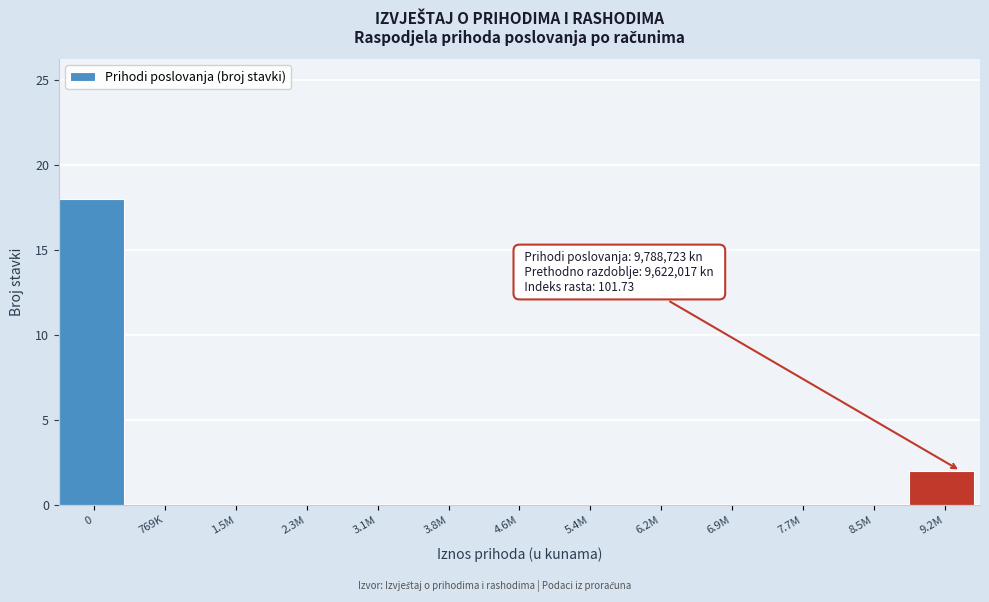

Reading left to right, extract all data points from this chart.

0=18	769K=0	1.5M=0	2.3M=0	3.1M=0	3.8M=0	4.6M=0	5.4M=0	6.2M=0	6.9M=0	7.7M=0	8.5M=0	9.2M=2